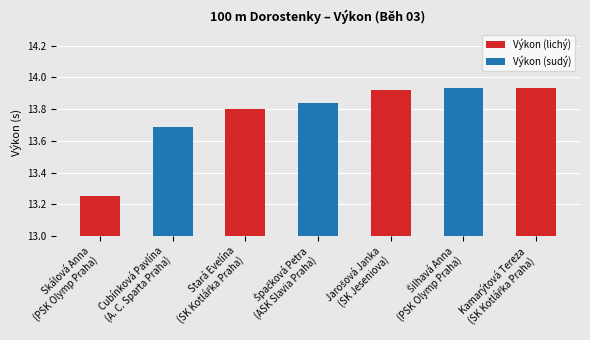

What is the sum of all Výkon (lichý) values?

54.9